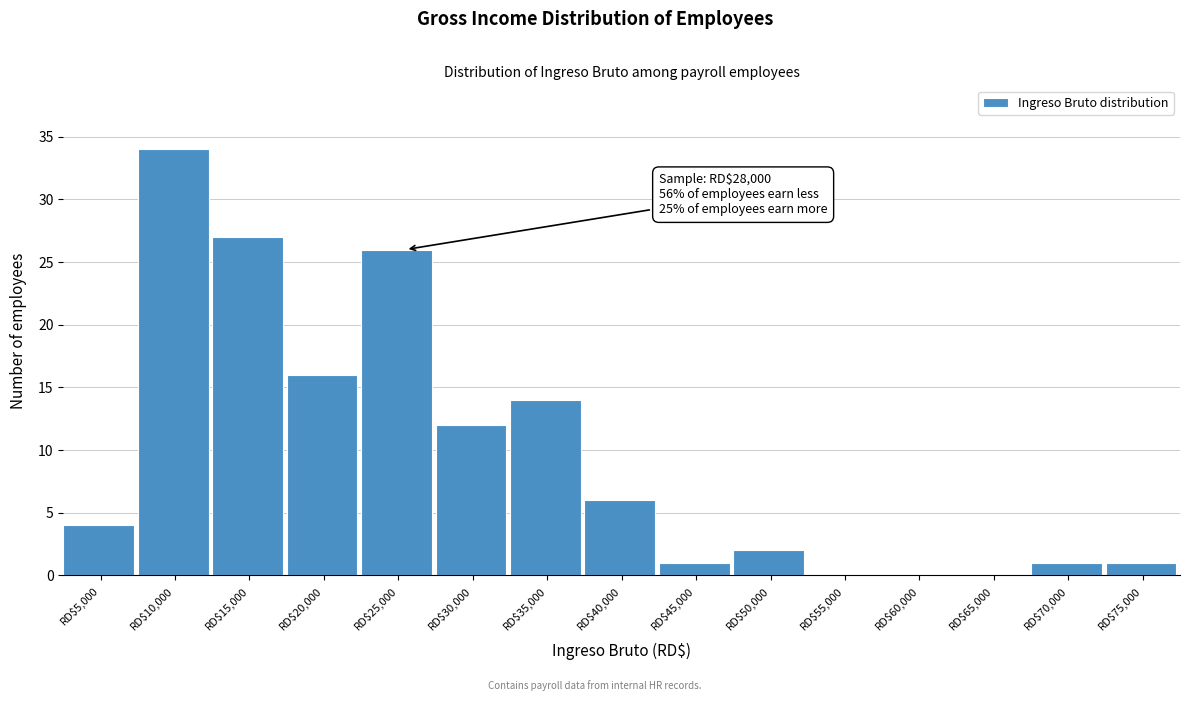

True or false: the data shows 14 at RD$35,000.

True